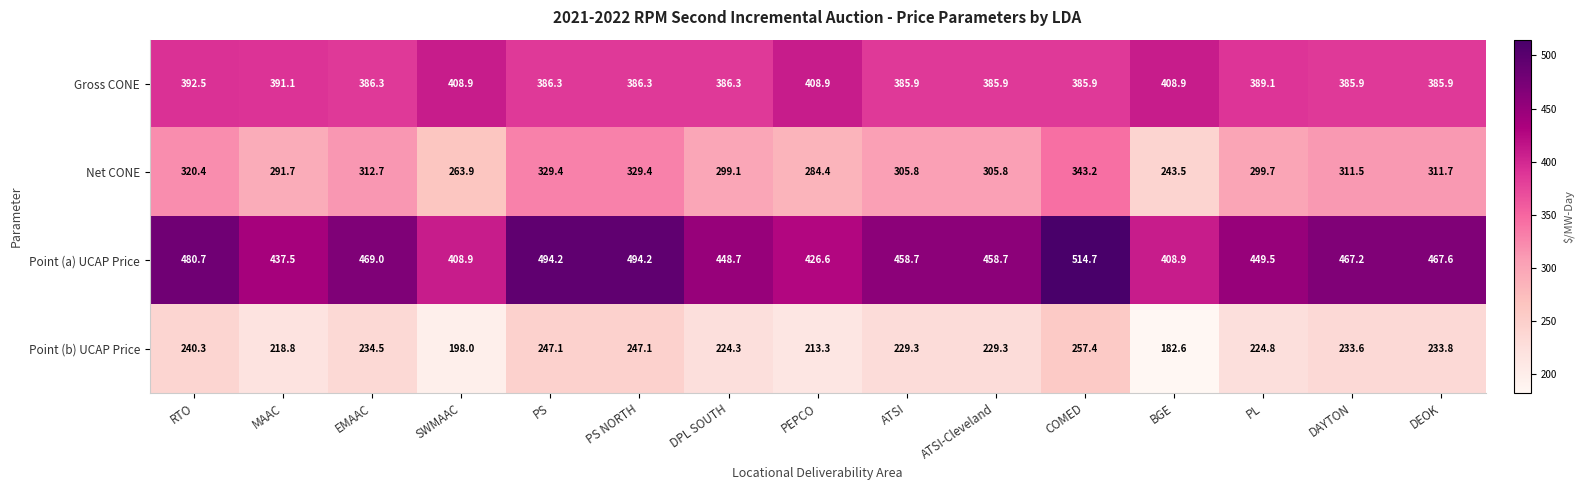

At how many categories does at least one series exceed 387?

15